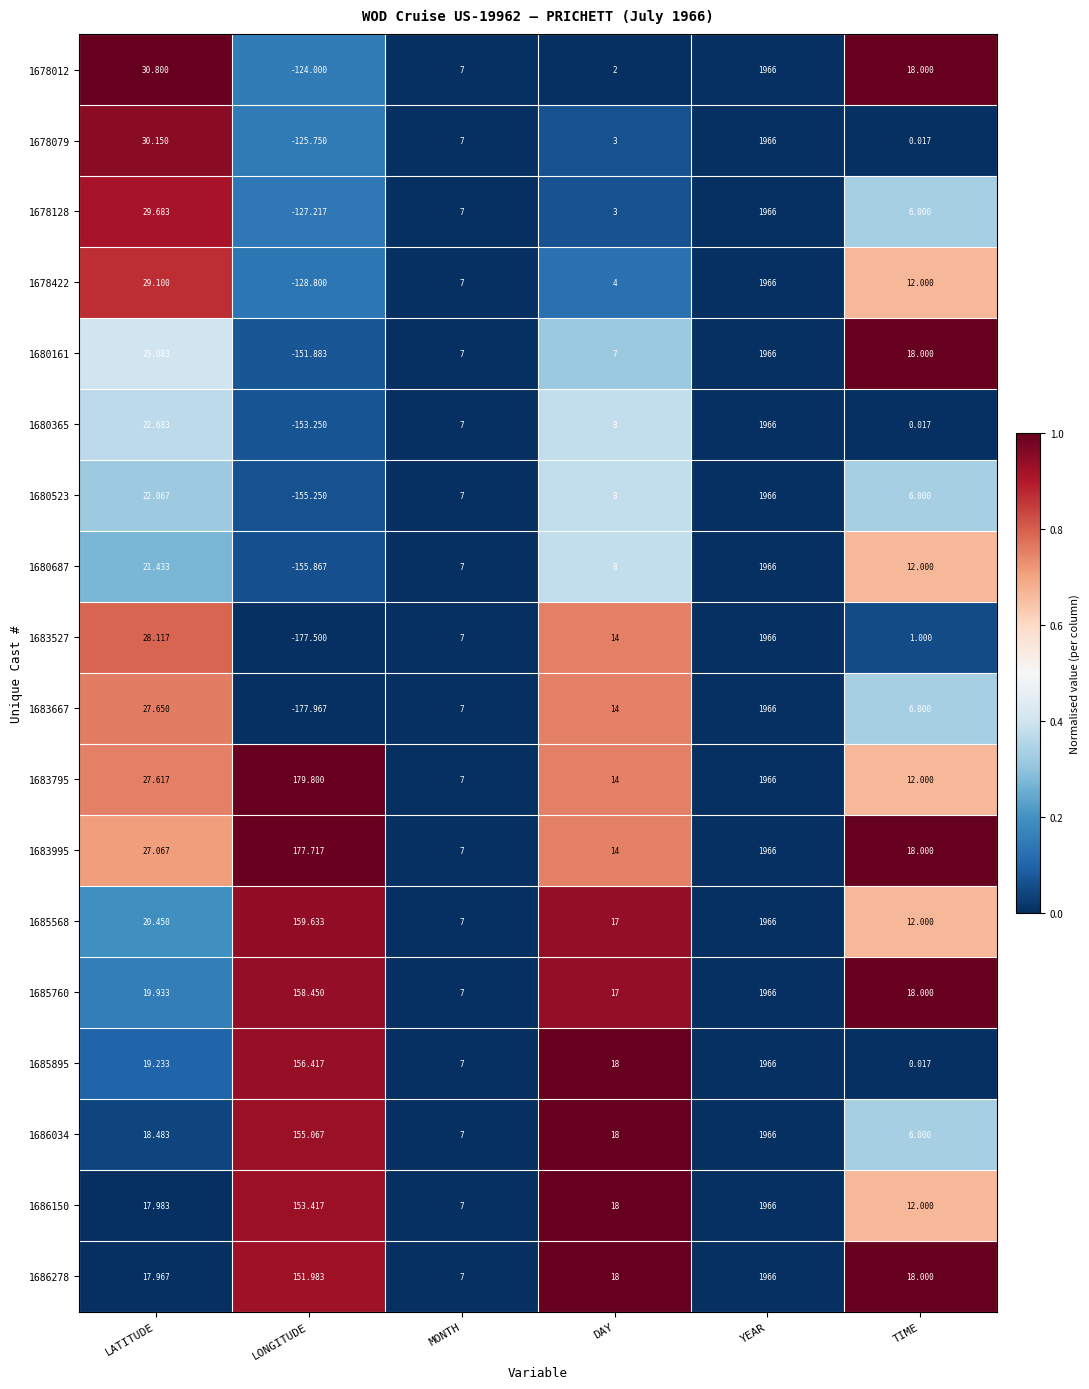

Which label corresponds to the smallest value in the chart?

LONGITUDE